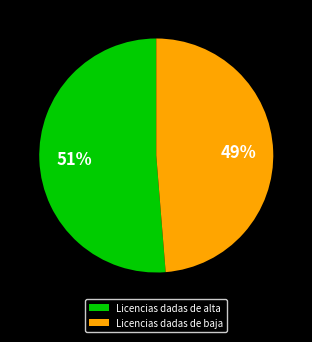

Which has a higher value, Licencias dadas de alta or Licencias dadas de baja?

Licencias dadas de alta